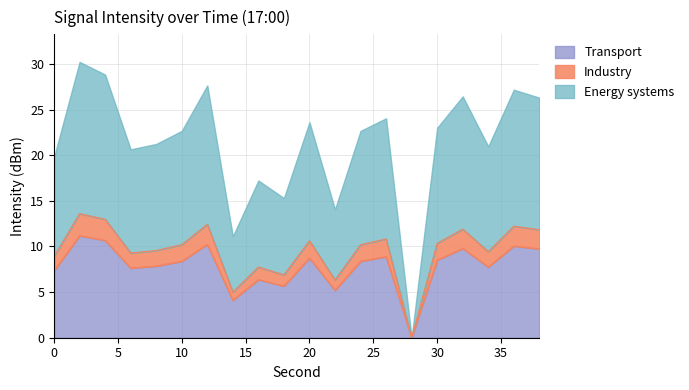

How many points are higher than both their immediate neighbors (excluding endpoints)?

7